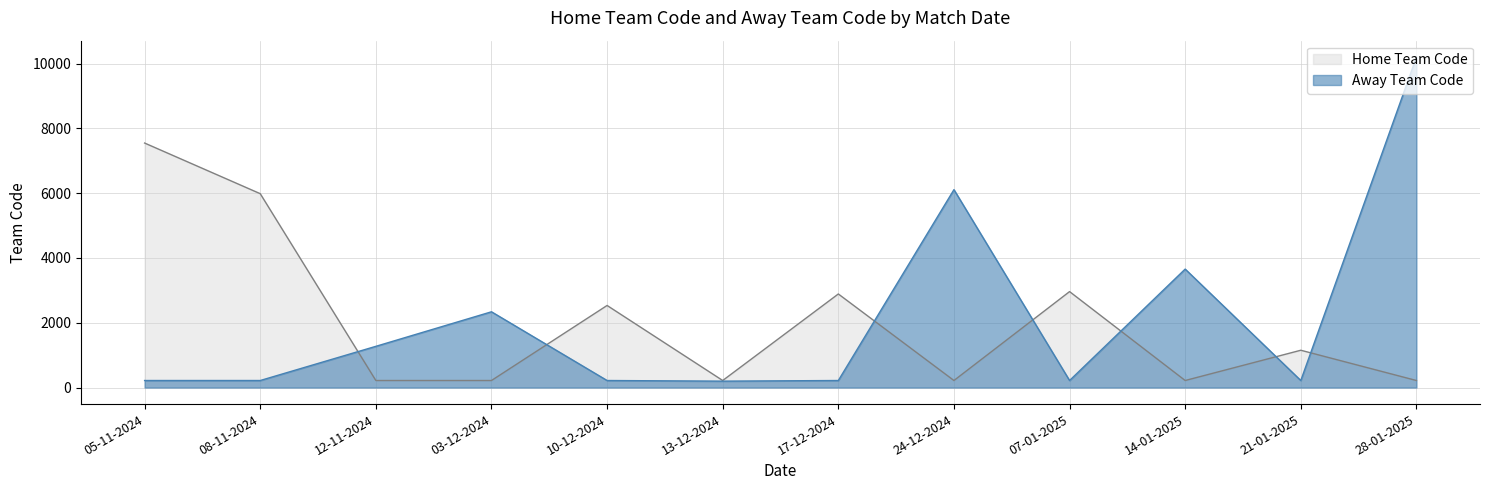

At how many categories does at least one series exceed 6173?

2